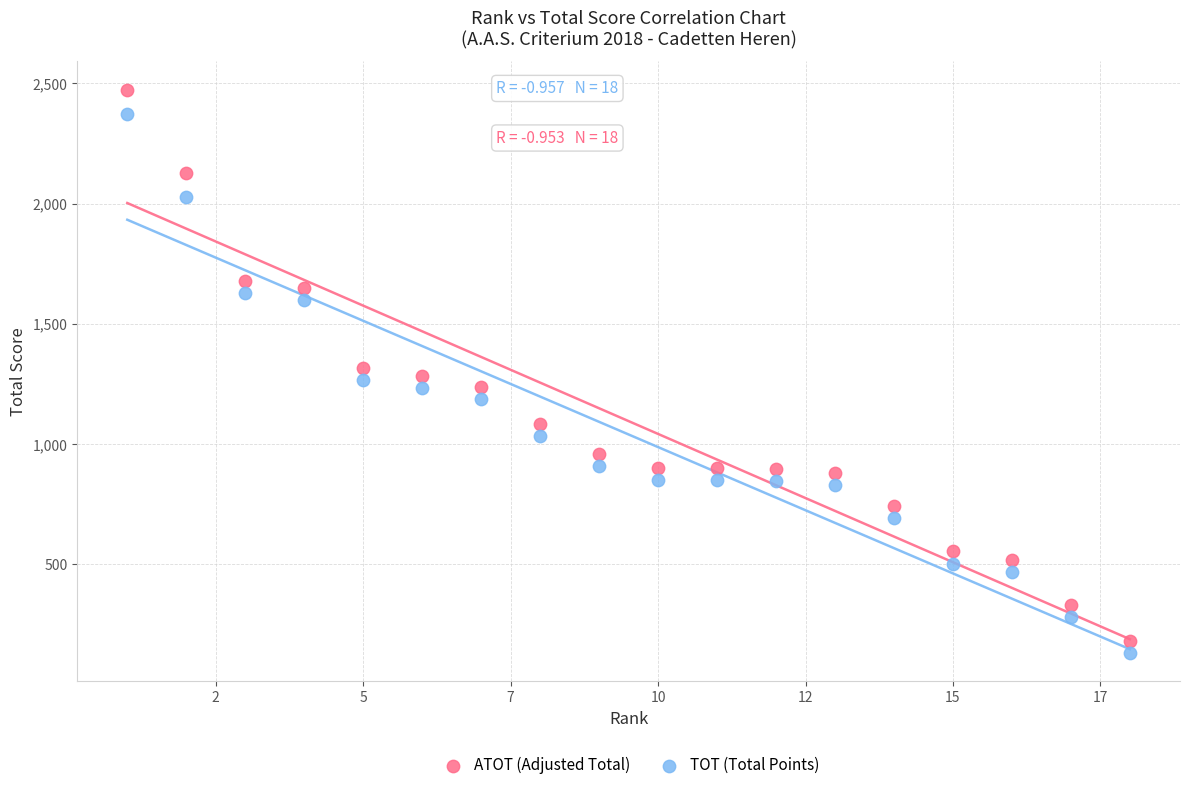

Which series has the widest spread of Y values?

ATOT (Adjusted Total)